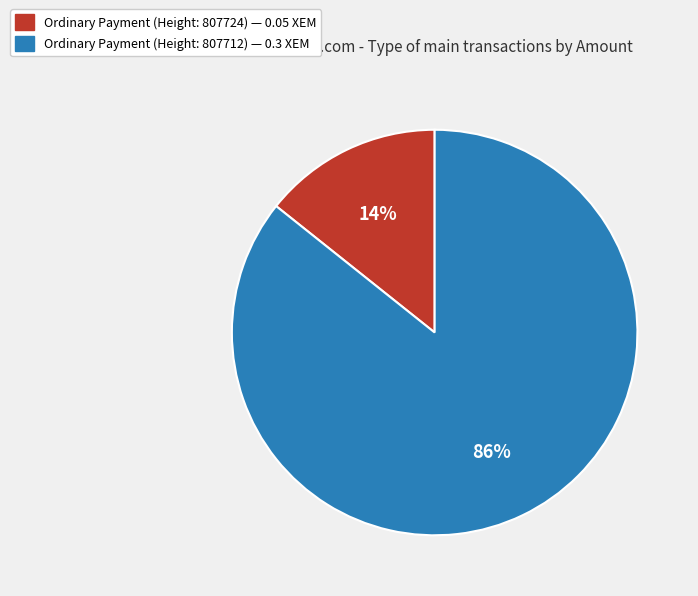

Is there any slice that represents more than half of the pie?

Yes